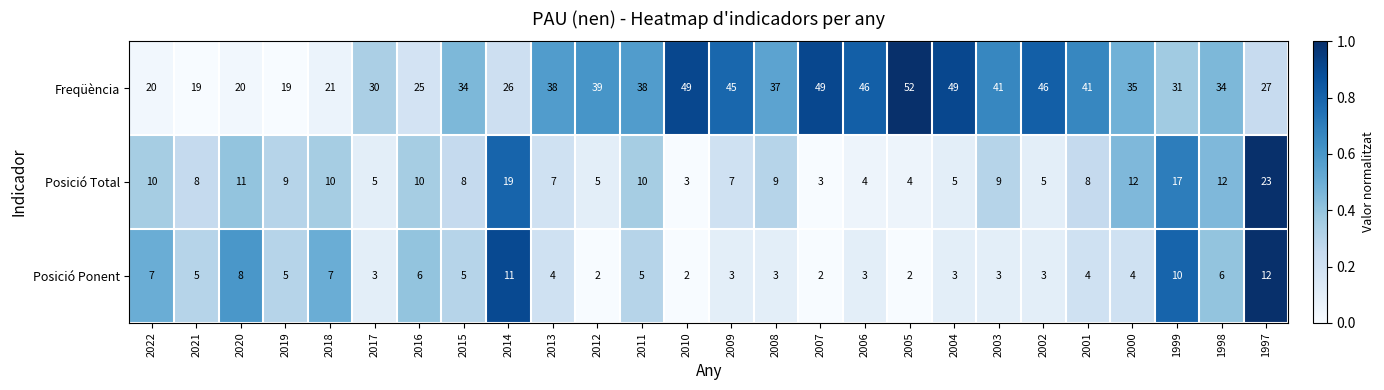

What is the difference between the maximum and minimum values in the Posició Ponent series?

10